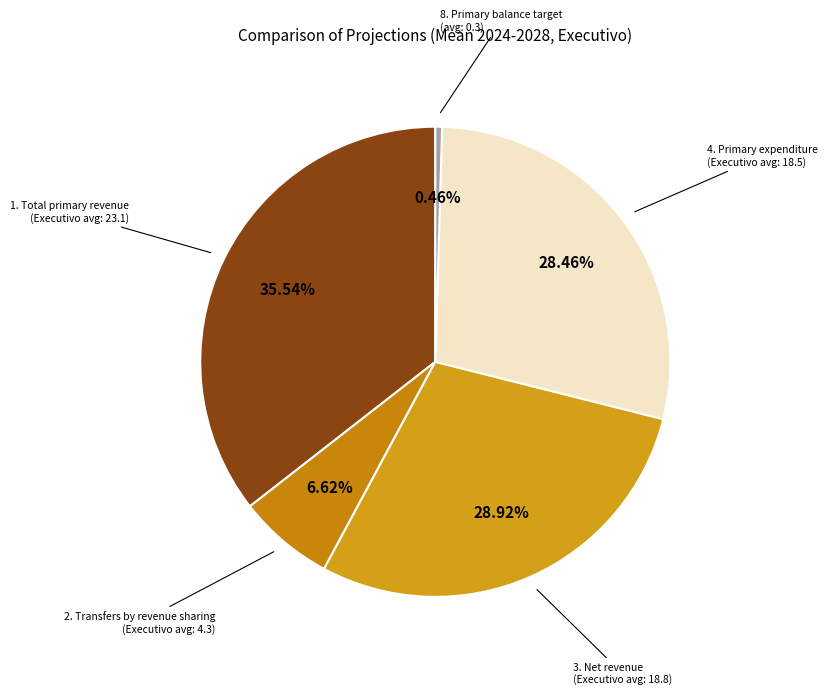

To the nearest percent, what is the average slice percentage?

20%